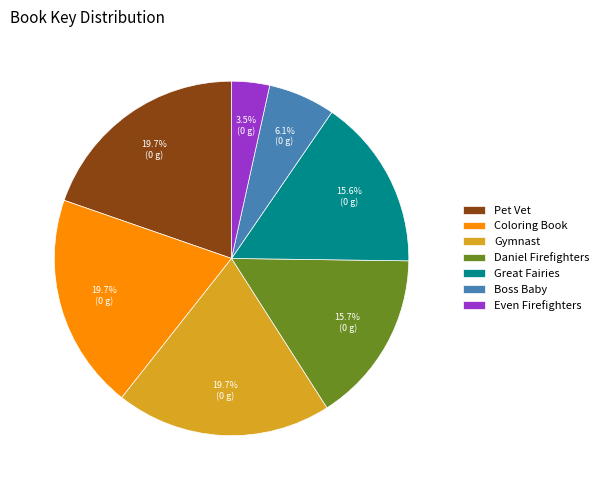

Which slice is the smallest?

Even Firefighters